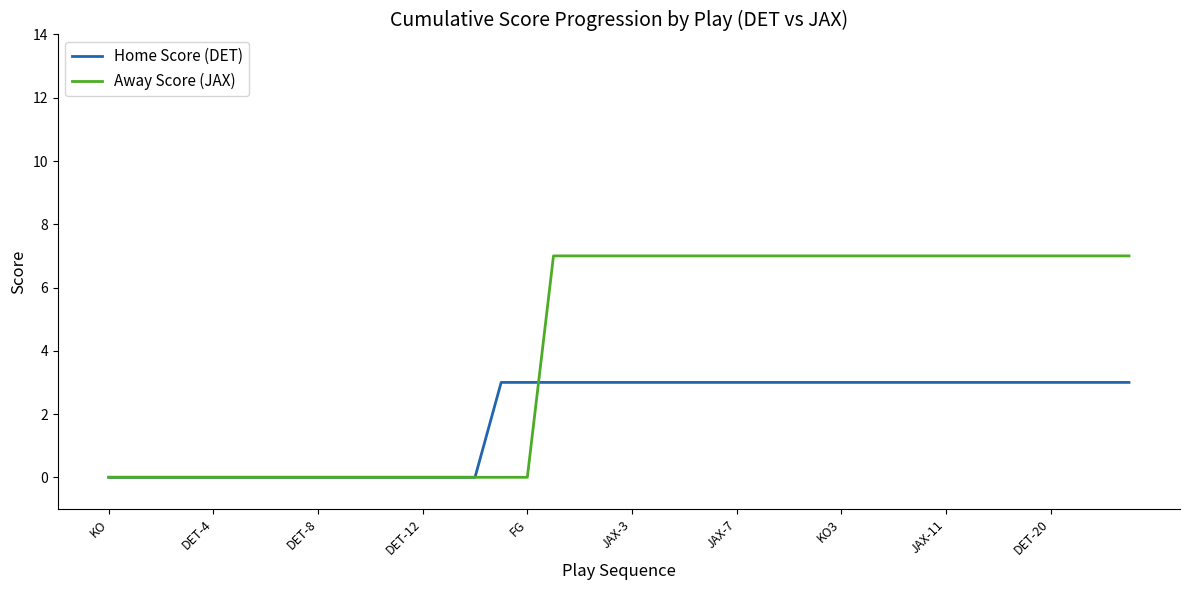

What is the sum of all Away Score (JAX) values?

161